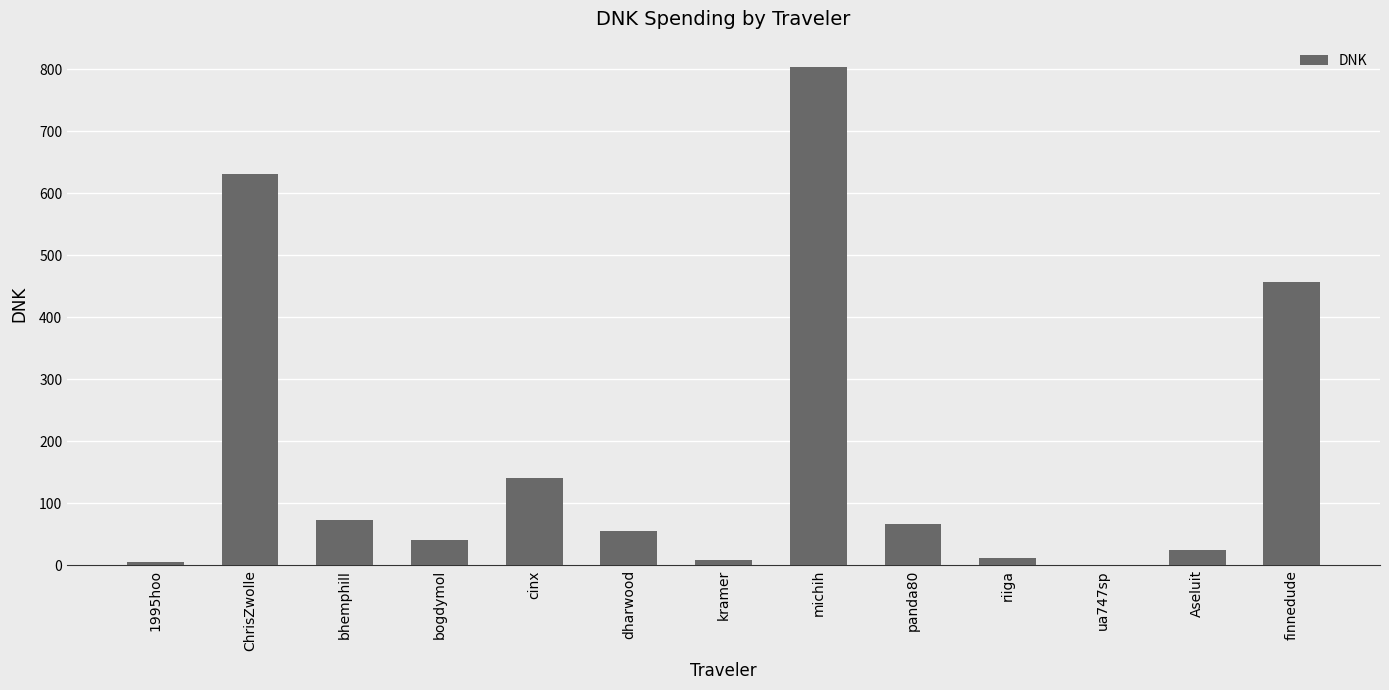

Is it true that the value at finnedude is 456.1?

True